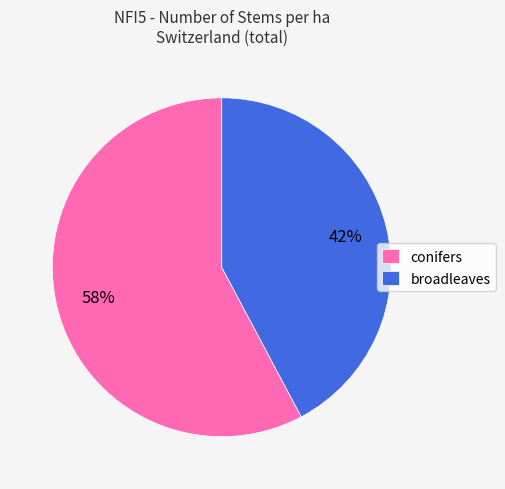

True or false: broadleaves accounts for 42% of the total.

True